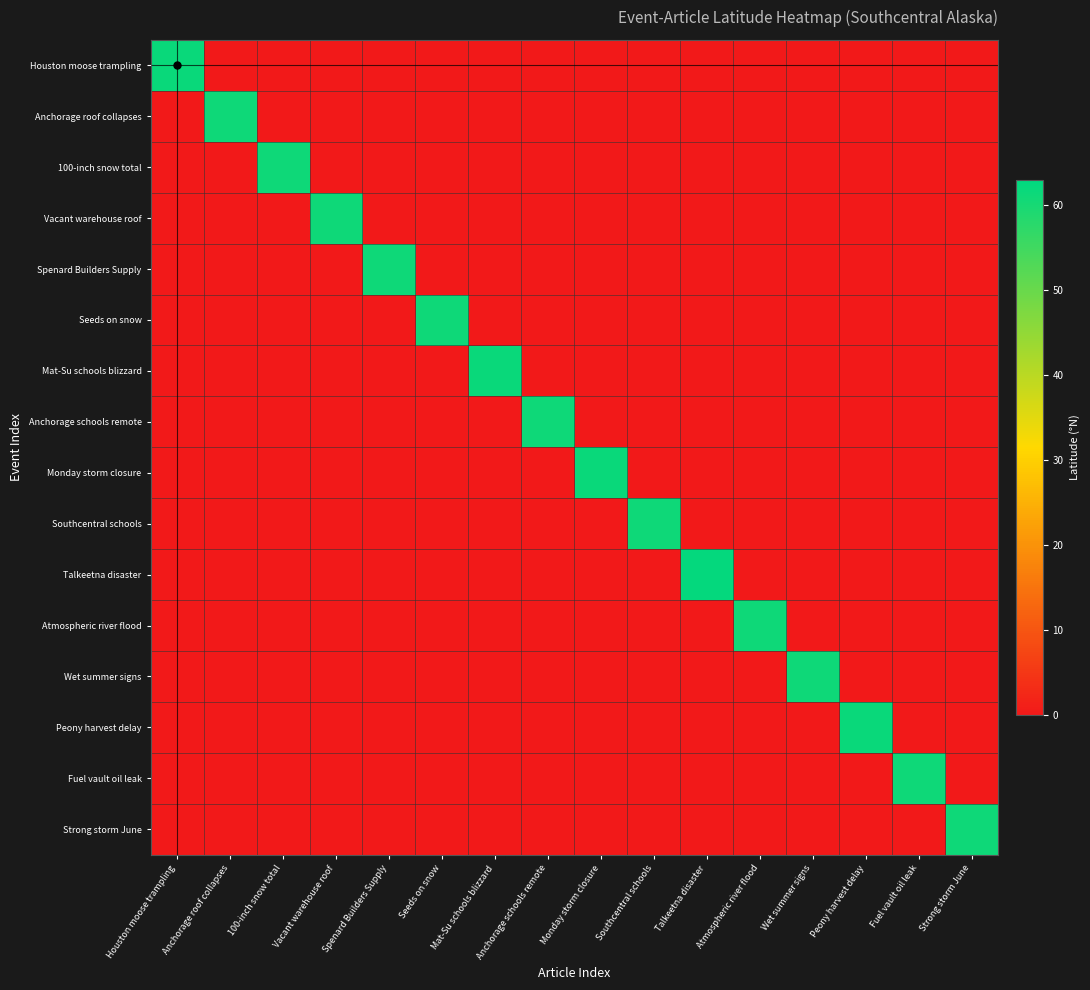

How many categories are shown in the chart?

16